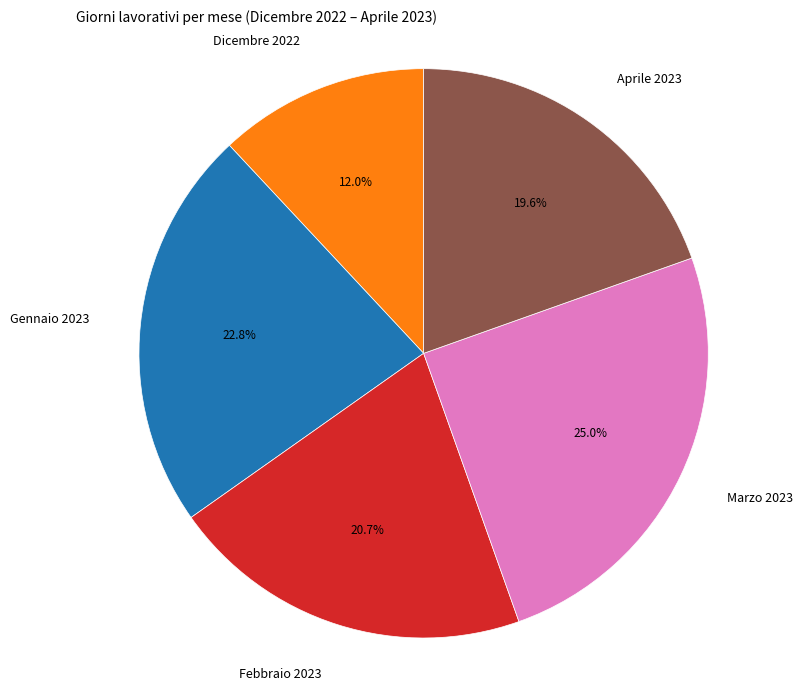

How many slices are in this pie chart?

5